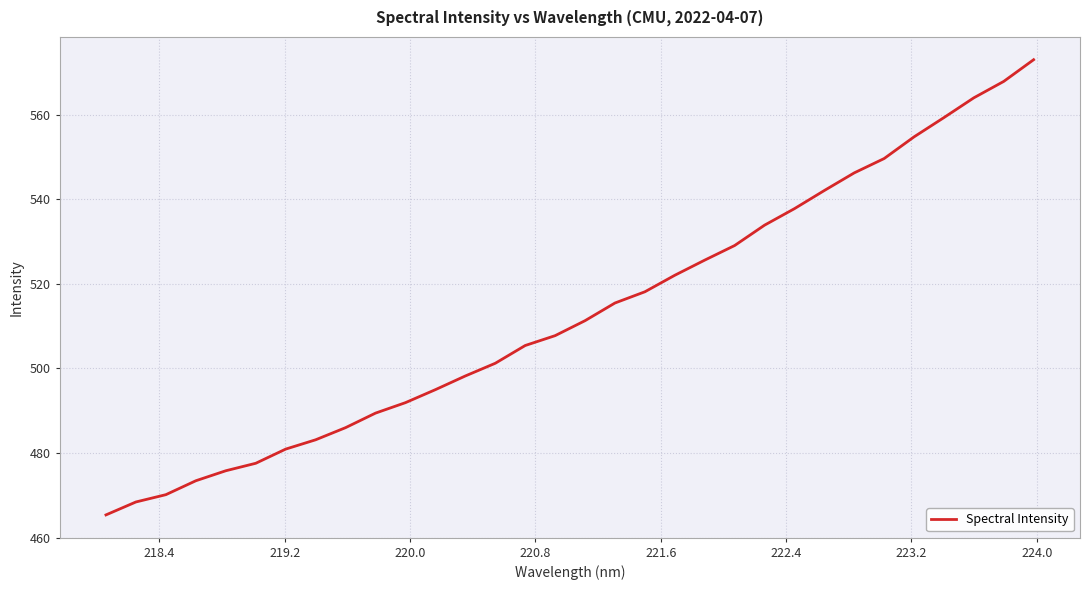

What is the smallest value displayed?

465.4